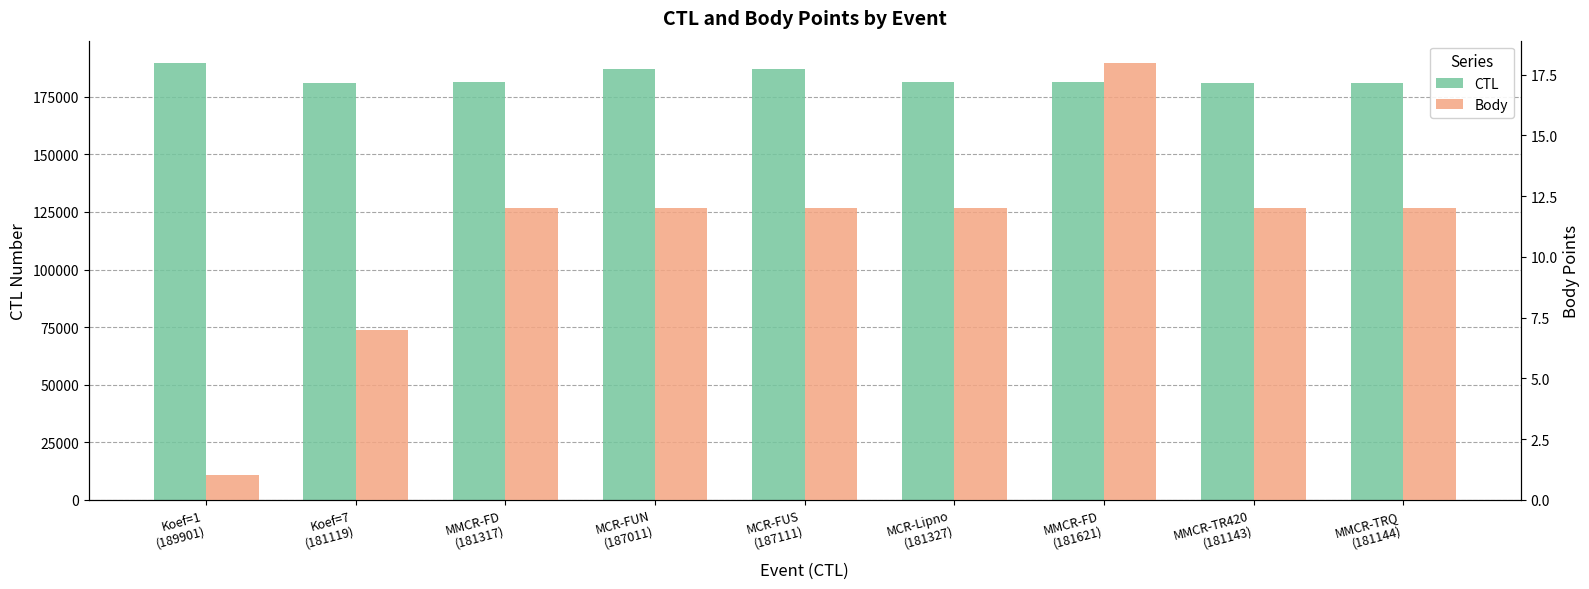

Rank the categories by CTL value from lowest to highest.

Koef=7
(181119), MMCR-TR420
(181143), MMCR-TRQ
(181144), MMCR-FD
(181317), MCR-Lipno
(181327), MMCR-FD
(181621), MCR-FUN
(187011), MCR-FUS
(187111), Koef=1
(189901)